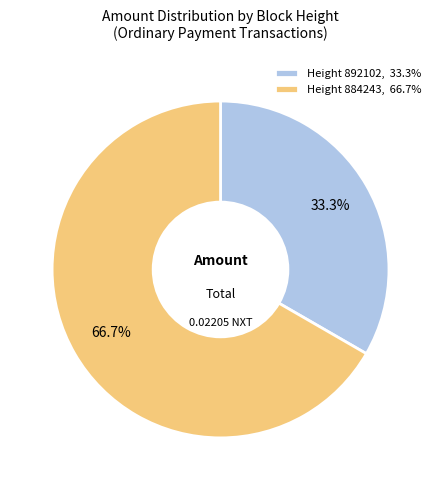

Do Height 892102, 33.3% and Height 884243, 66.7% together represent more than half of the pie?

Yes